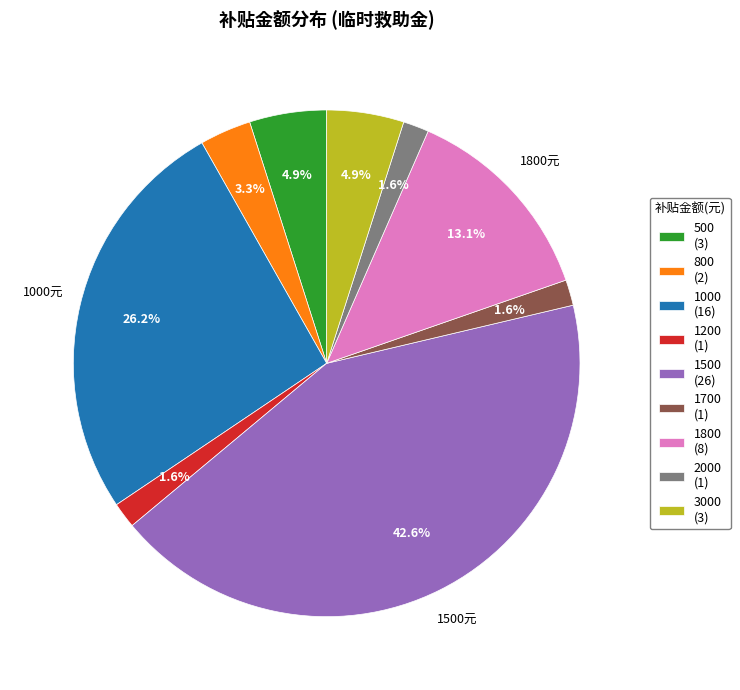

The 3000 slice represents 17% of the pie. True or false?

False